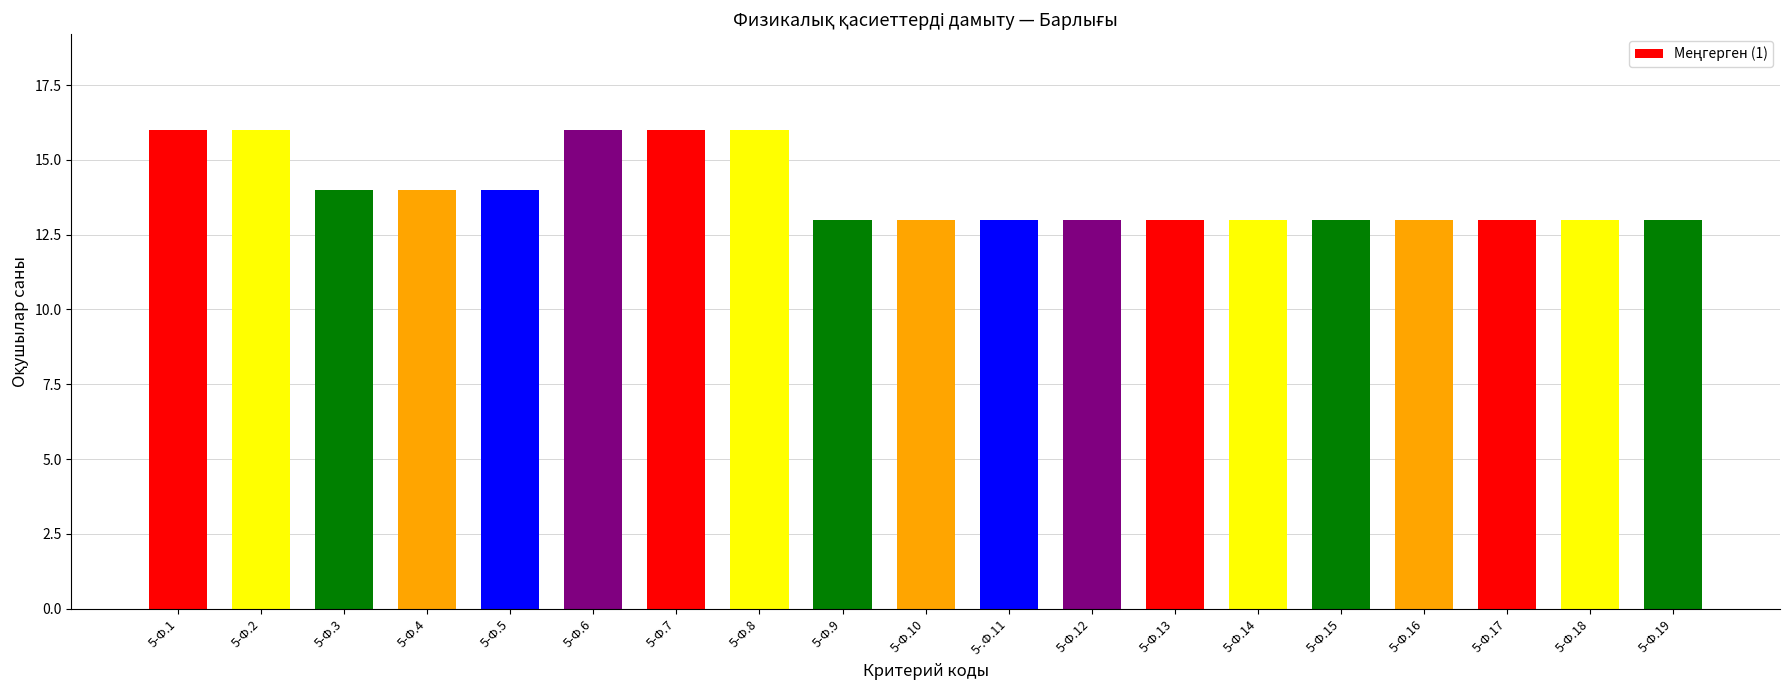

The value at 5-.Ф.11 is 13. True or false?

True